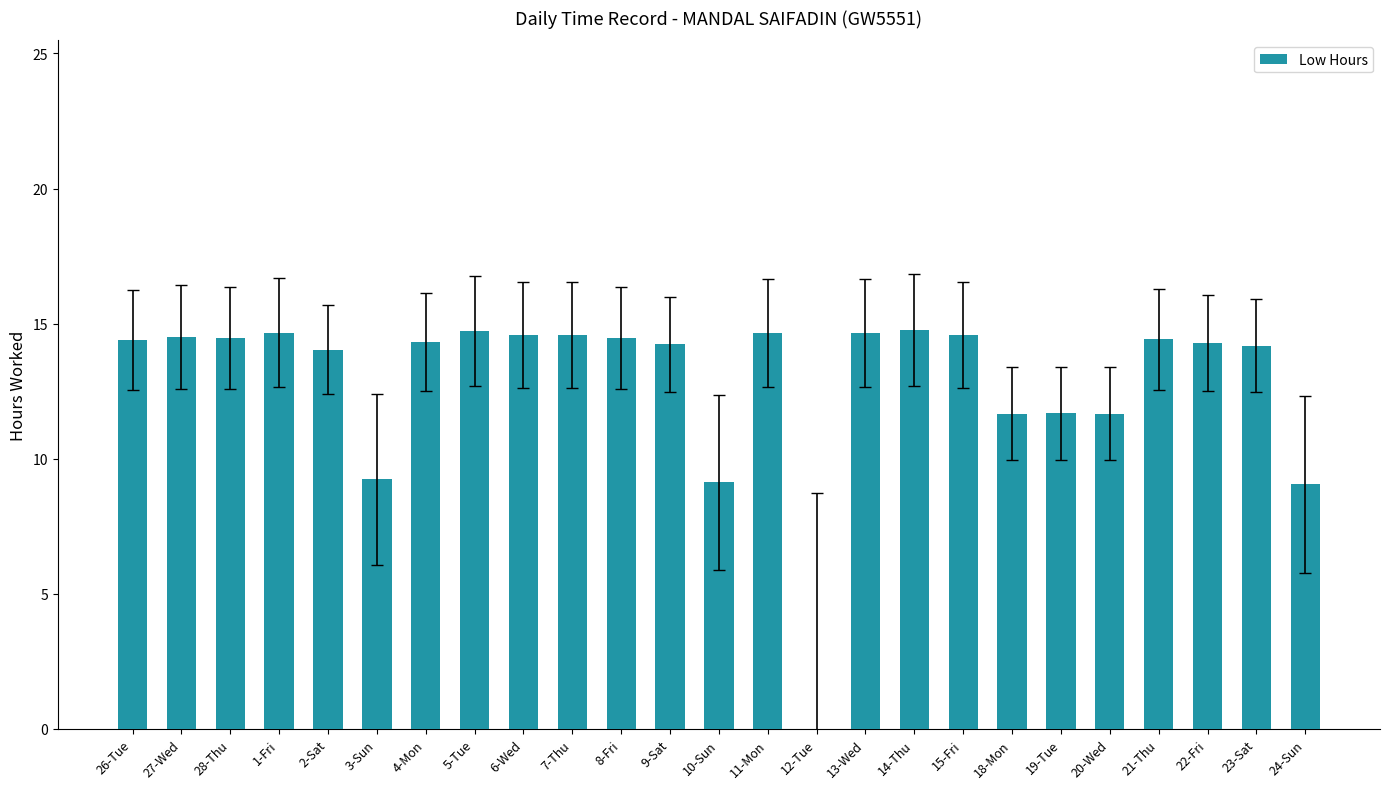

Are the bars horizontal?

No